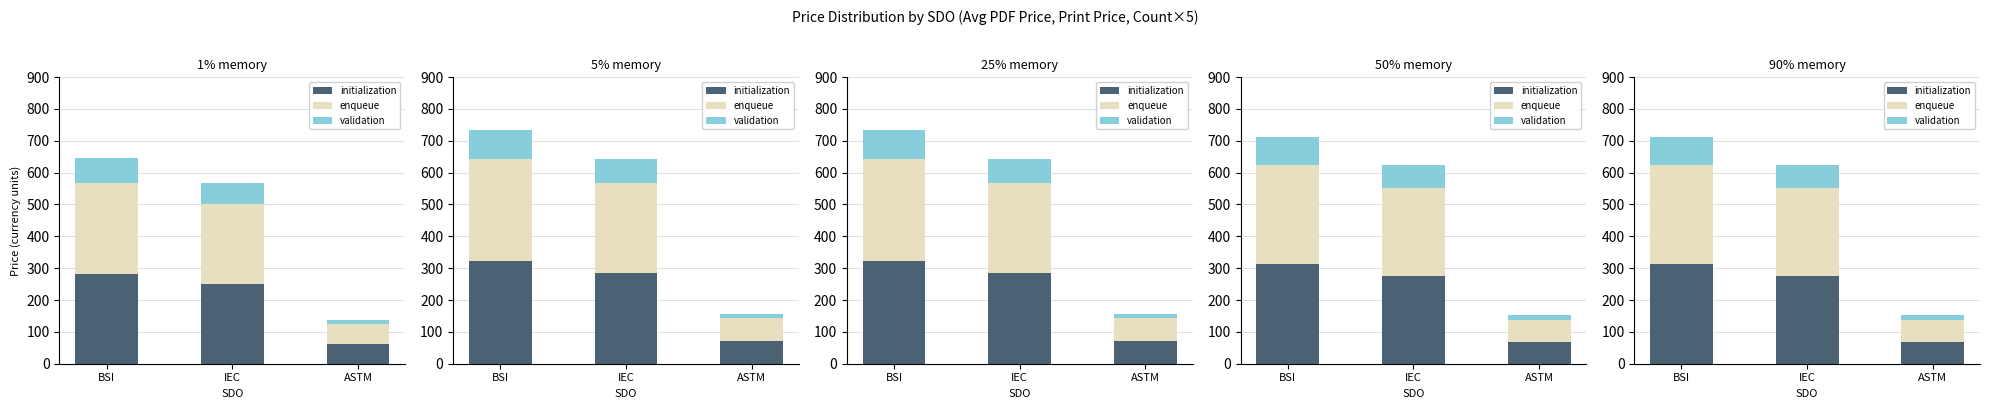

Which label corresponds to the largest value in the chart?

BSI